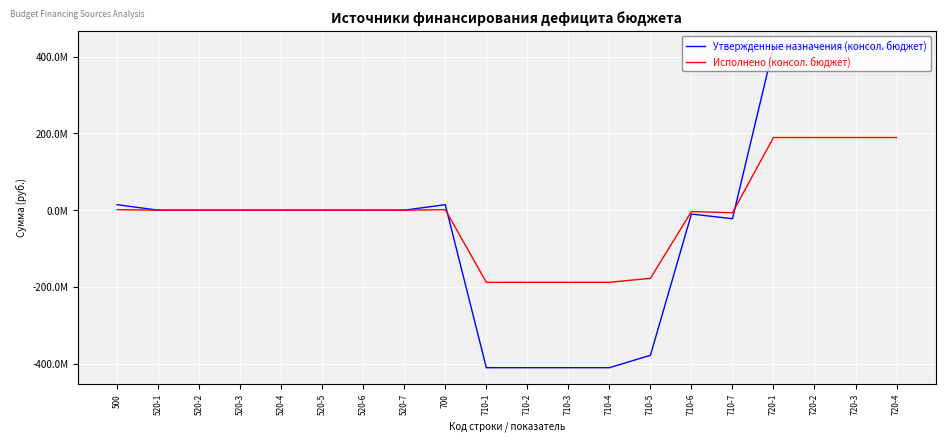

Is this an area chart (filled region under the line)?

No